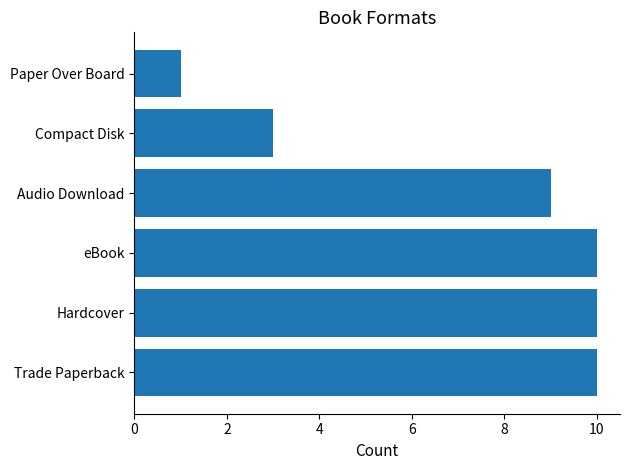

Approximately how many times larger is the value at eBook compared to Paper Over Board?

10.0